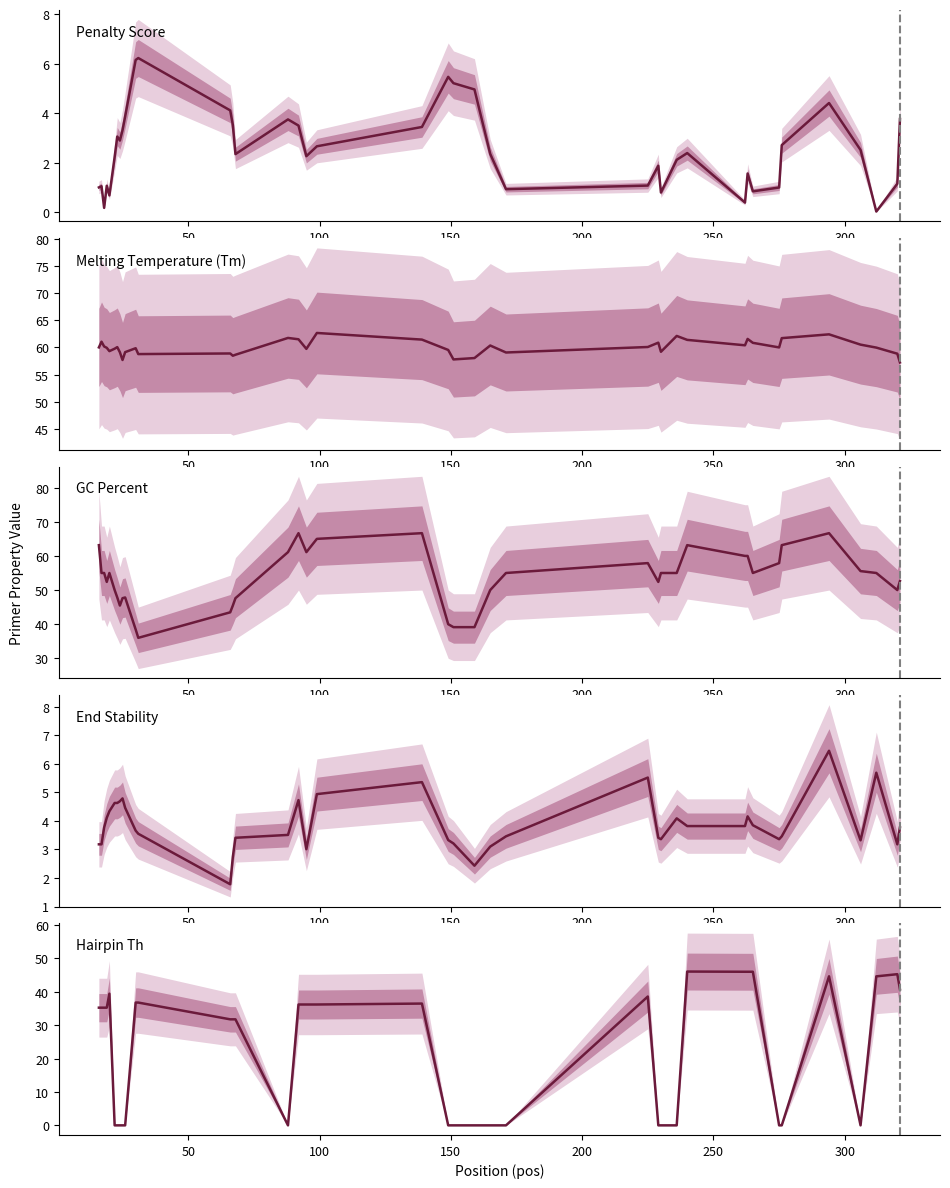

Which series changed the most between 10 and 17?

GC Percent